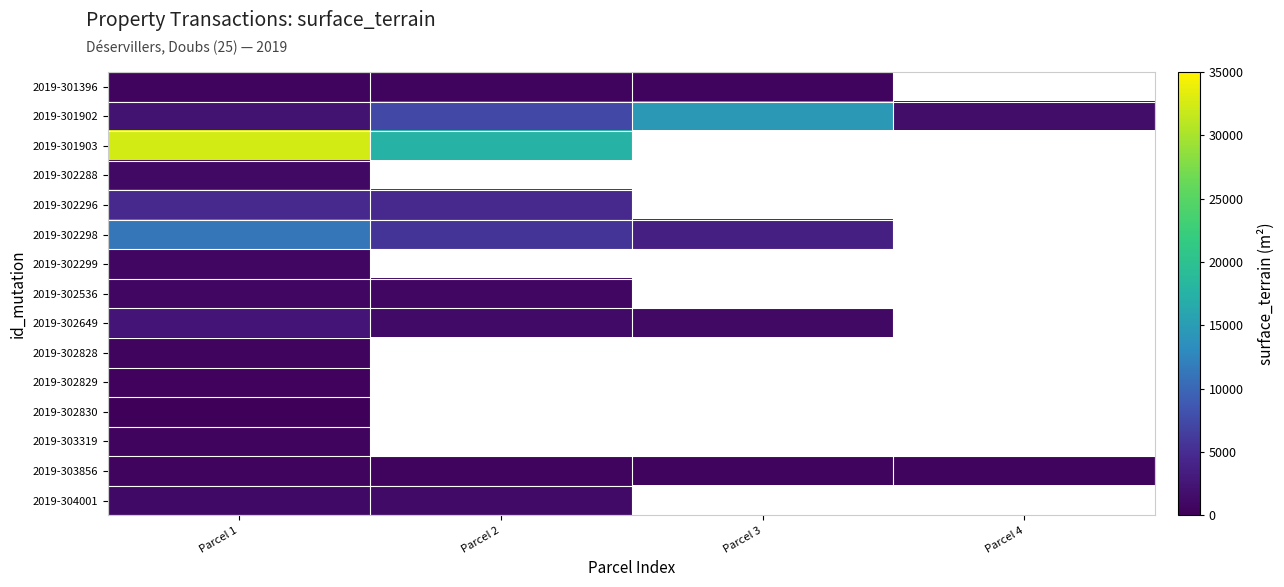

At how many categories does at least one series exceed 479?

4